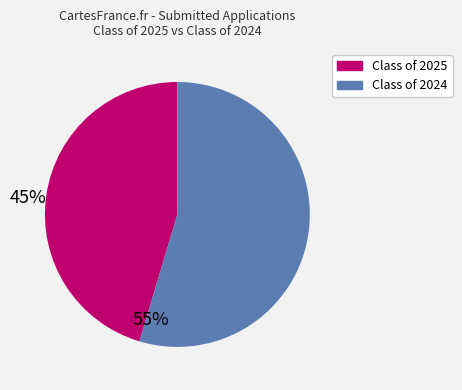

Is the sum of Class of 2025 and Class of 2024 greater than half?

Yes